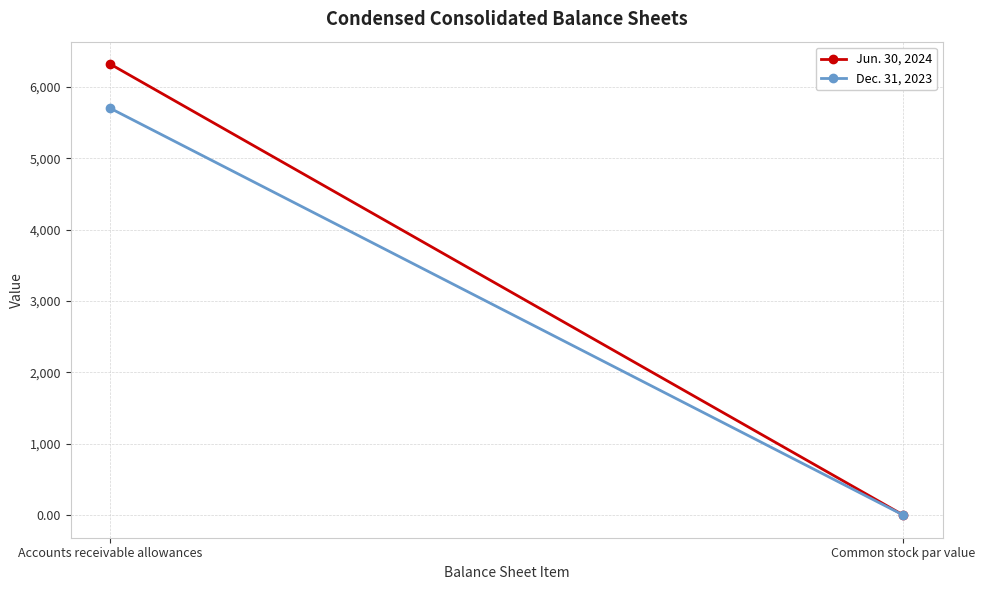

How many data points in Jun. 30, 2024 are less than 6320?

1